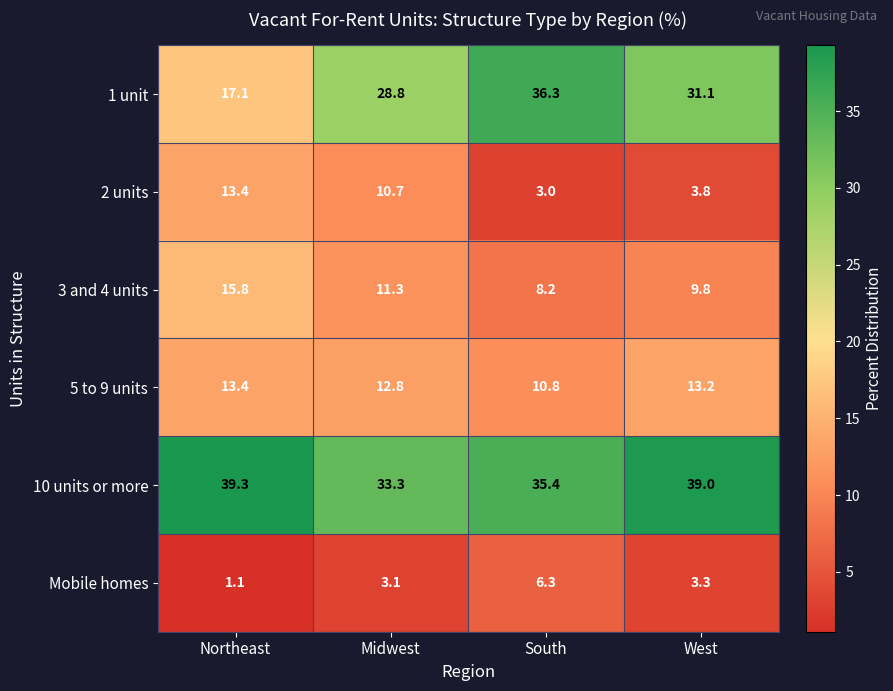

Rank the categories by 10 units or more value from highest to lowest.

Northeast, West, South, Midwest